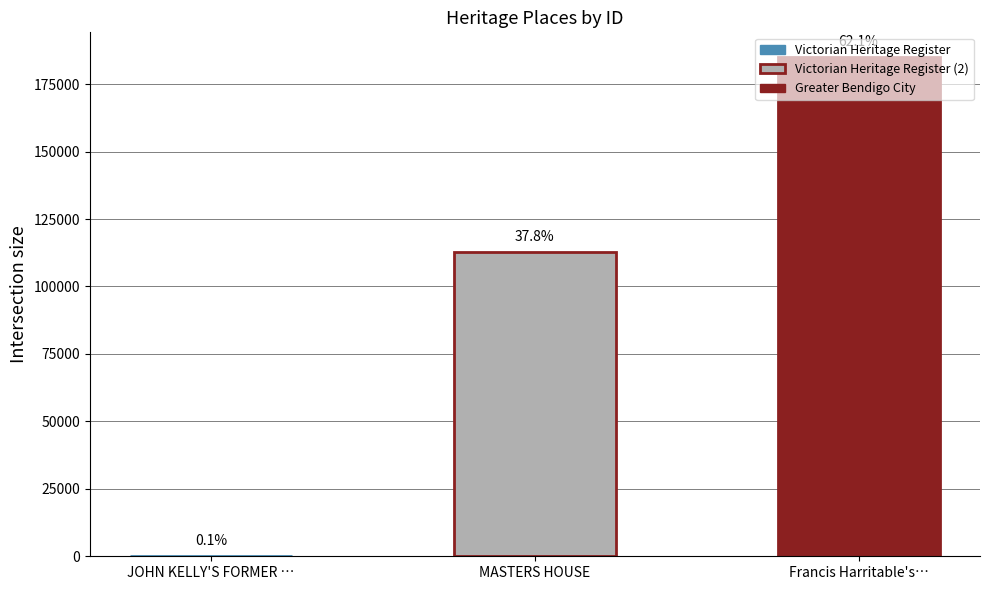

Rank the categories by value from lowest to highest.

JOHN KELLY'S FORMER …, MASTERS HOUSE, Francis Harritable's…